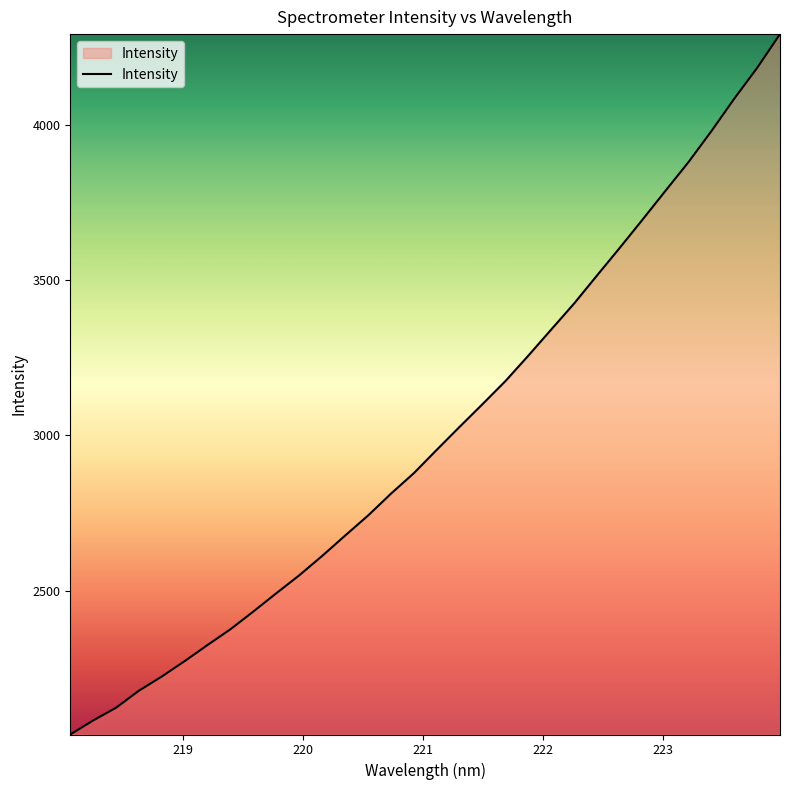

What is the greatest value displayed?

4291.8